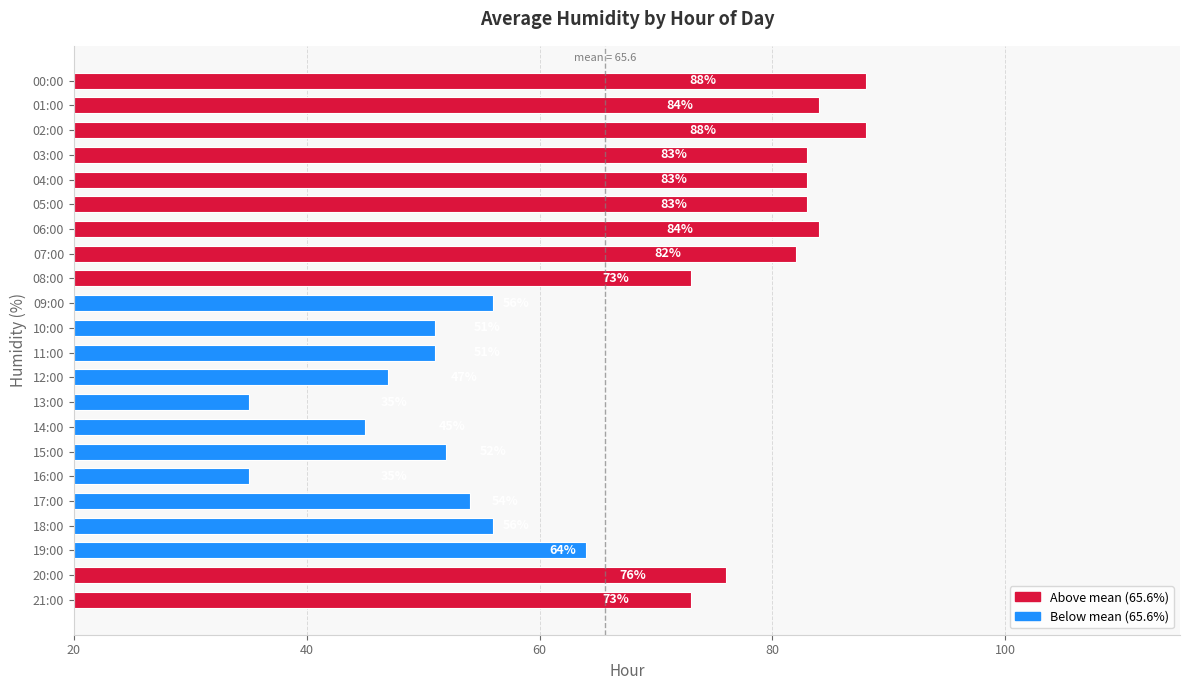

What is the difference between the second highest and minimum values?

53